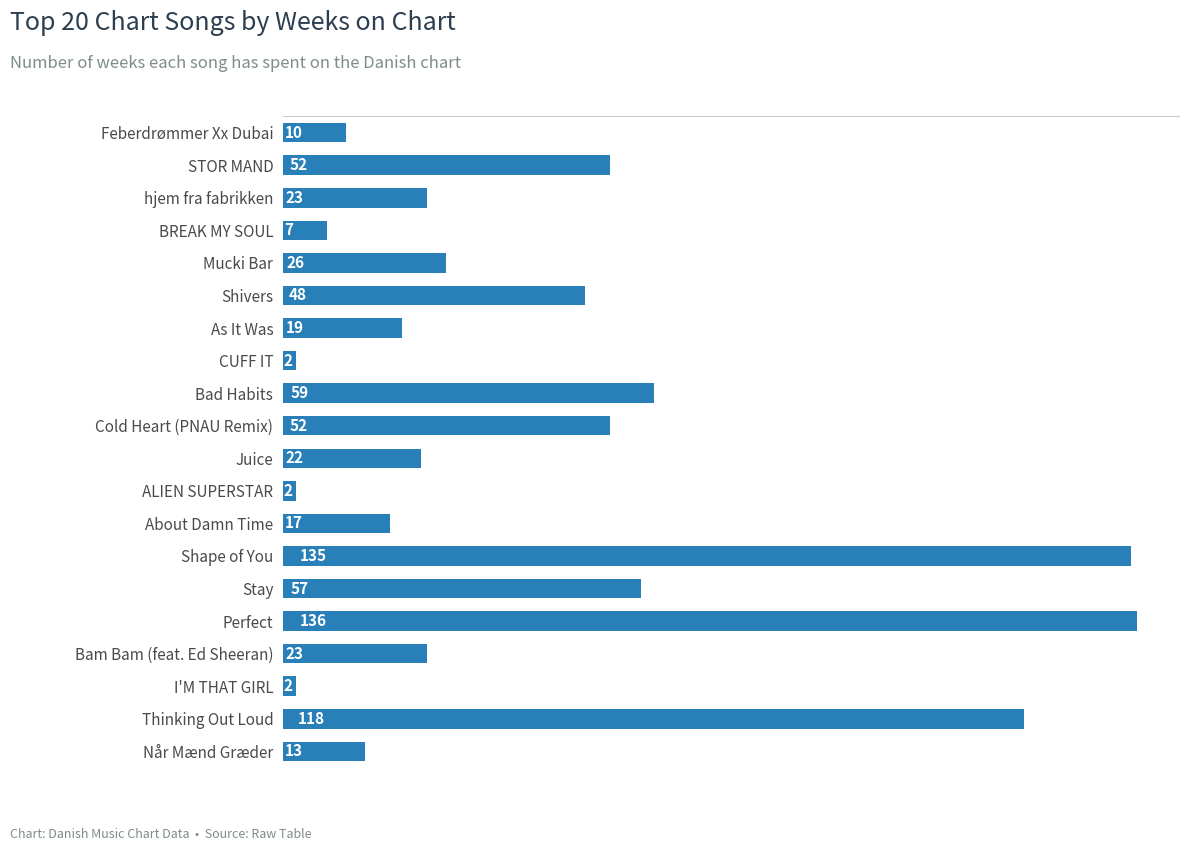

Which has a higher value, CUFF IT or Mucki Bar?

Mucki Bar